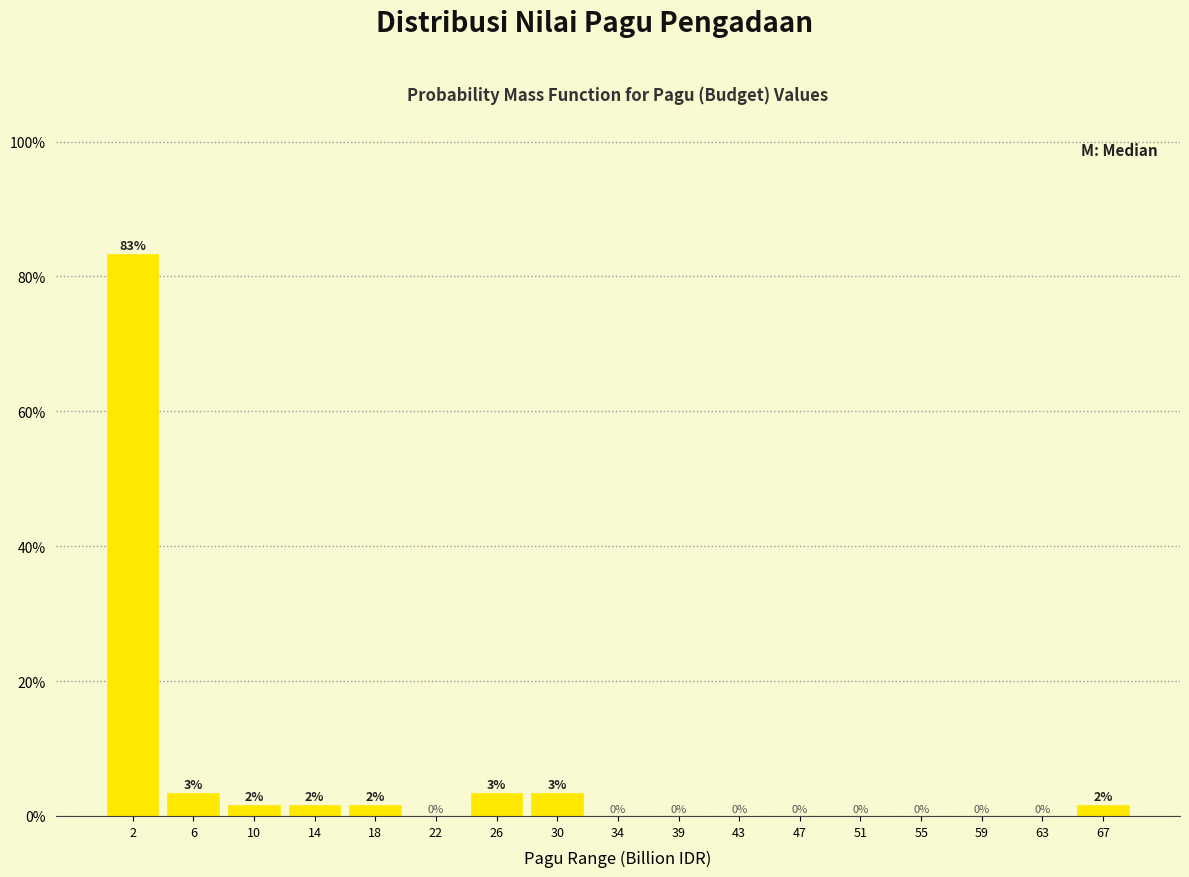

Which range on the x-axis has the tallest bar?

0.0 to 4.0